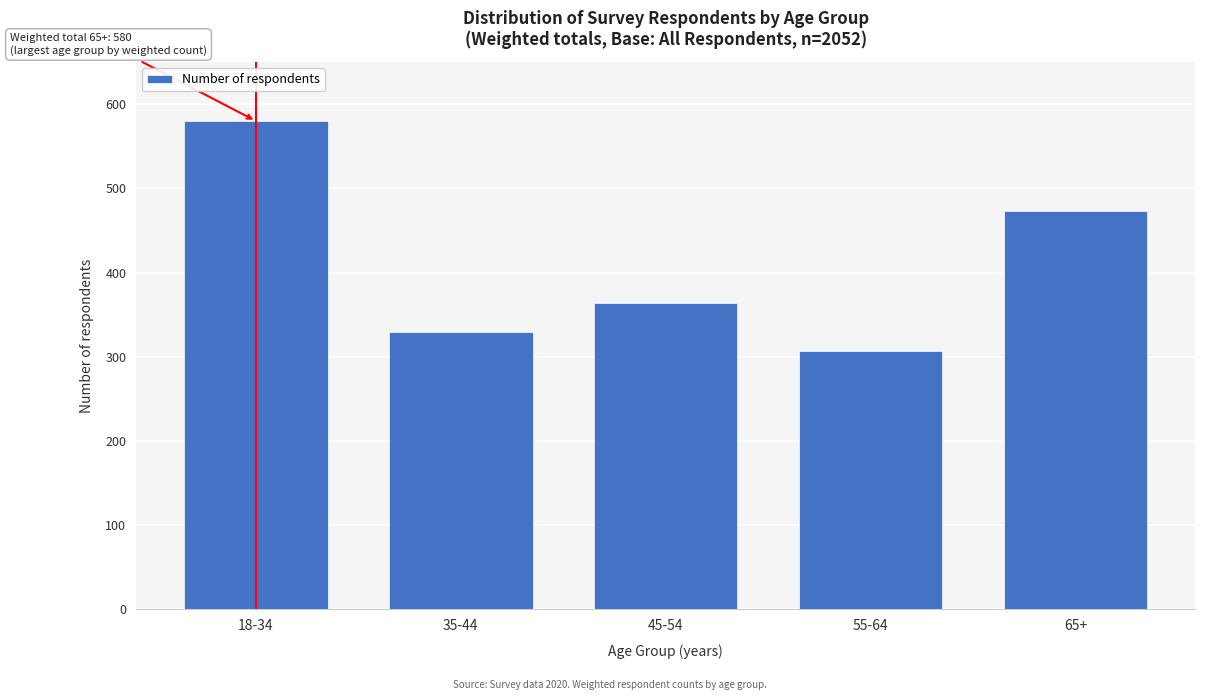

Reading left to right, what are all the values shown in this chart?

580	329	364	307	473